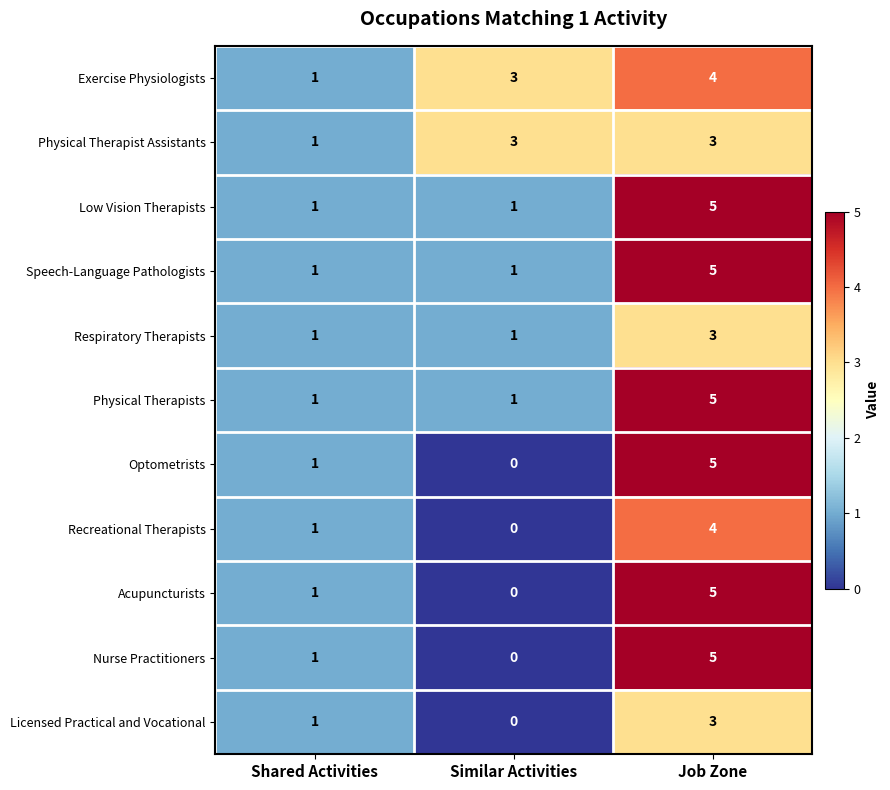

Which series has the largest total across all categories?

Exercise Physiologists